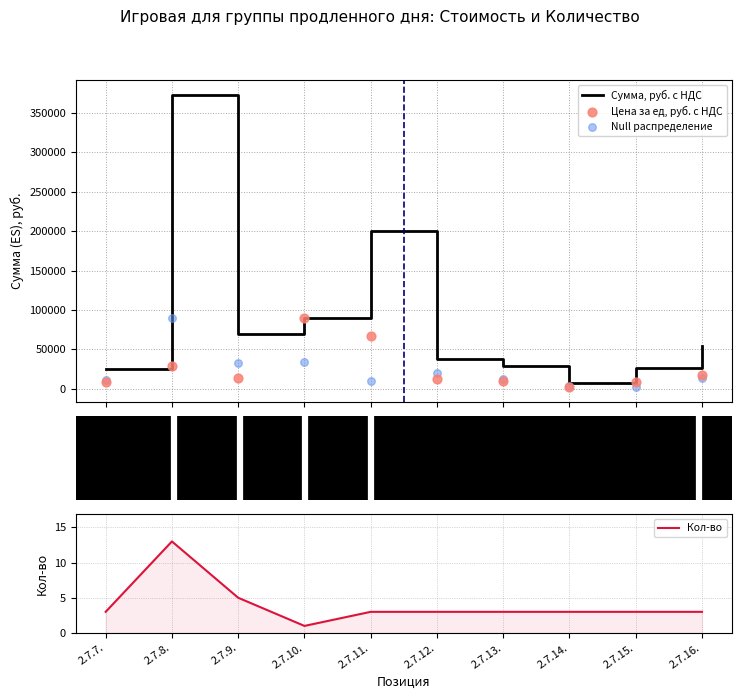

What are all the series names shown in the legend?

Сумма, руб. с НДС, Цена за ед, руб. с НДС, Null распределение, Кол-во